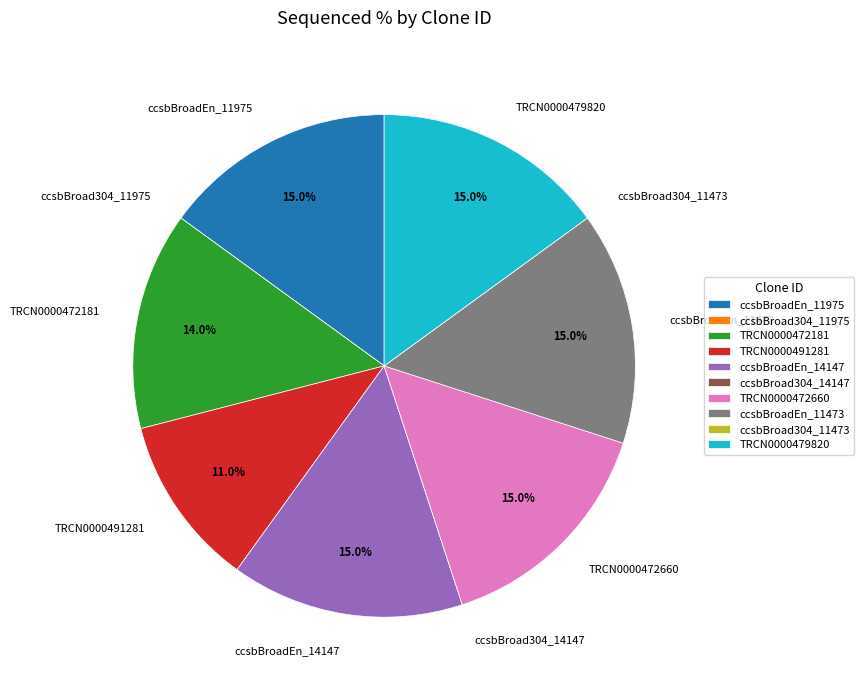

Is it true that TRCN0000472660 is 15% of the pie?

True